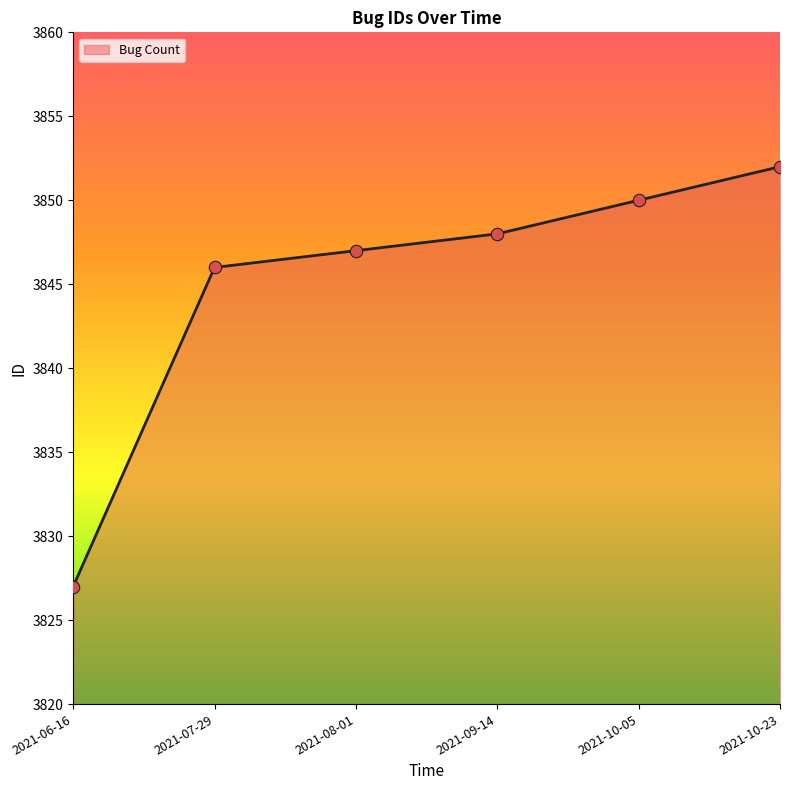

What is the ratio of the value at 2021-10-05 to the value at 2021-10-23?

1.0